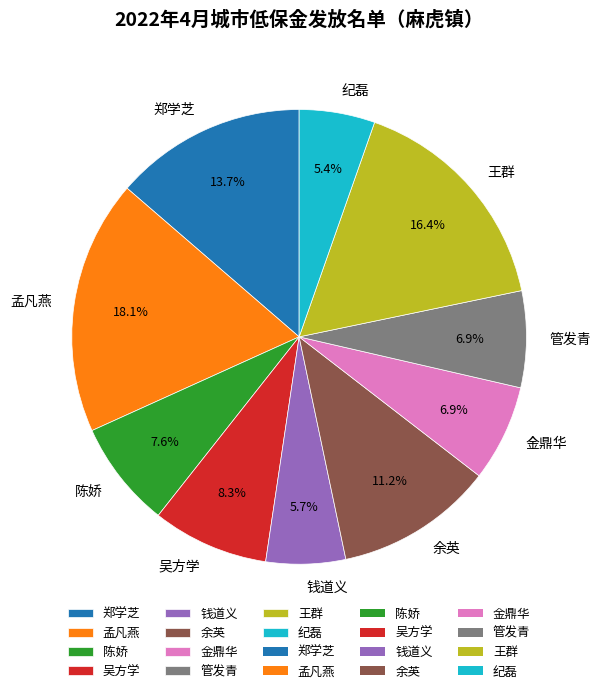

Is 余英 the majority of the pie?

No